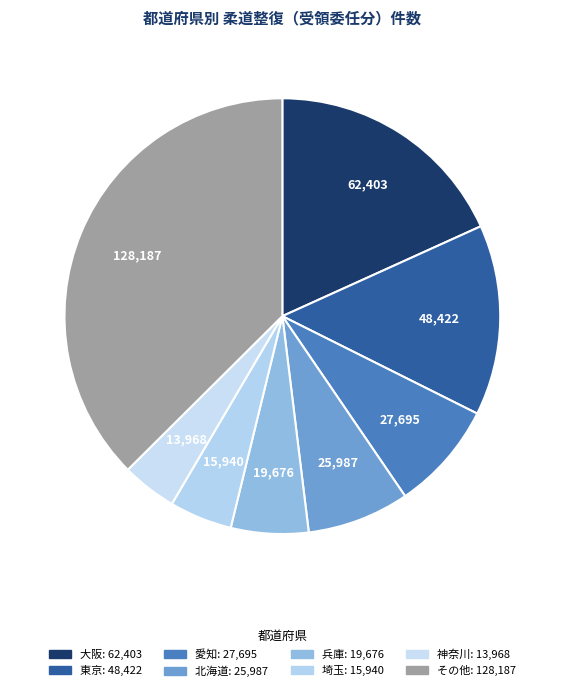

Count the number of slices in the pie.

8